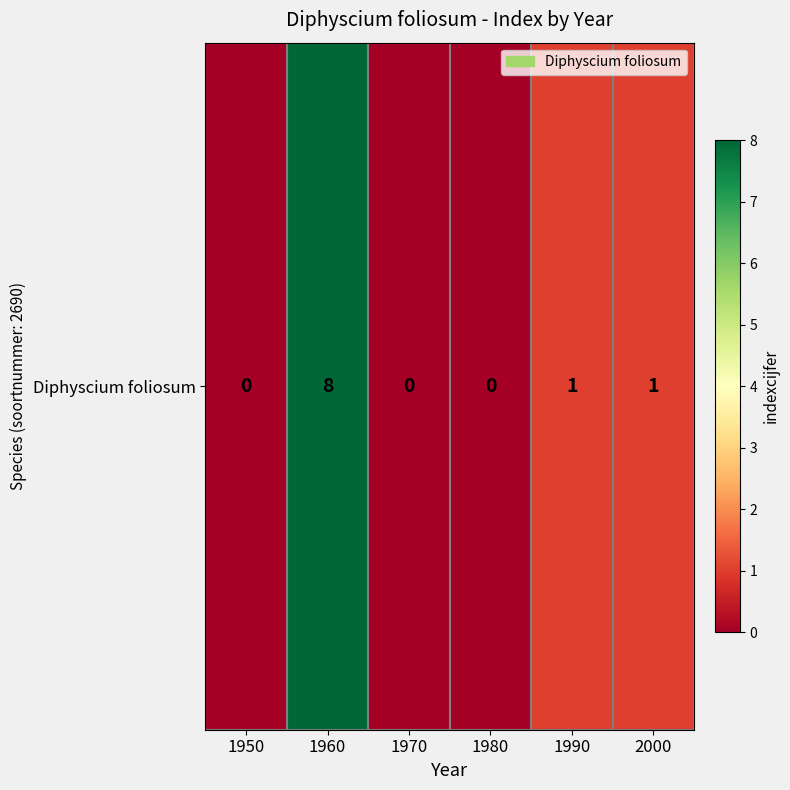

Rank the categories by value from highest to lowest.

1960, 1990, 2000, 1950, 1970, 1980